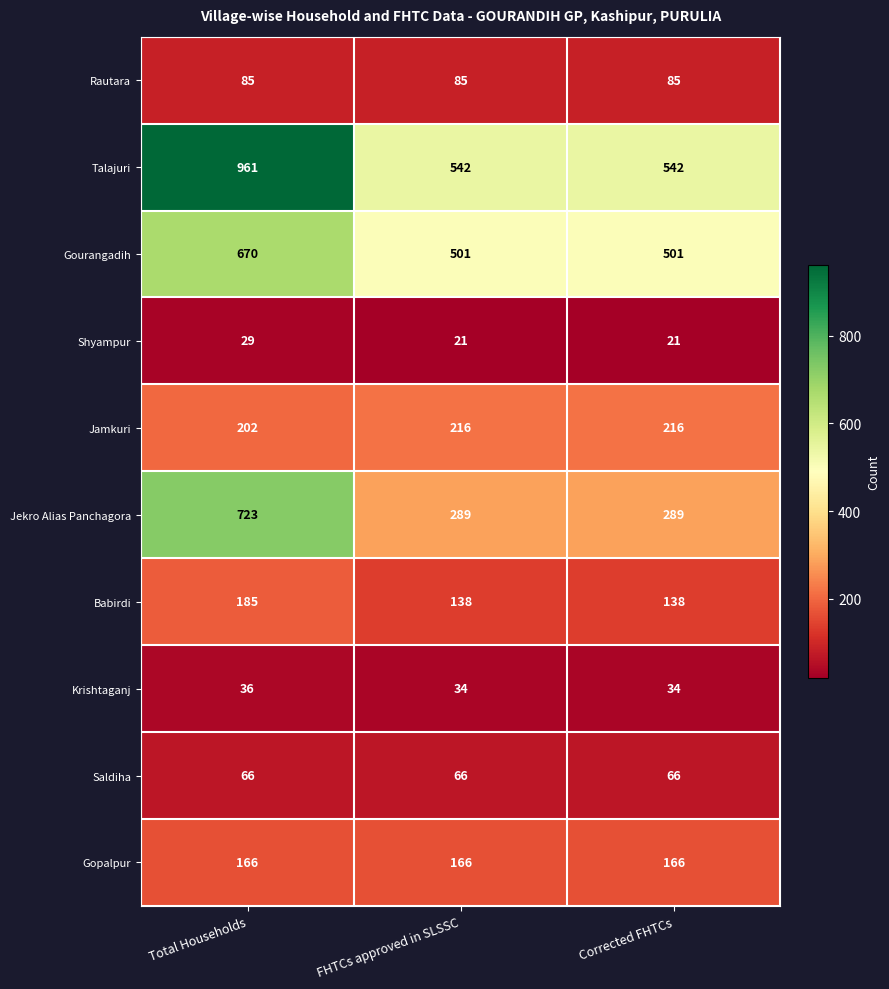

What is the sum of all Rautara values?

255